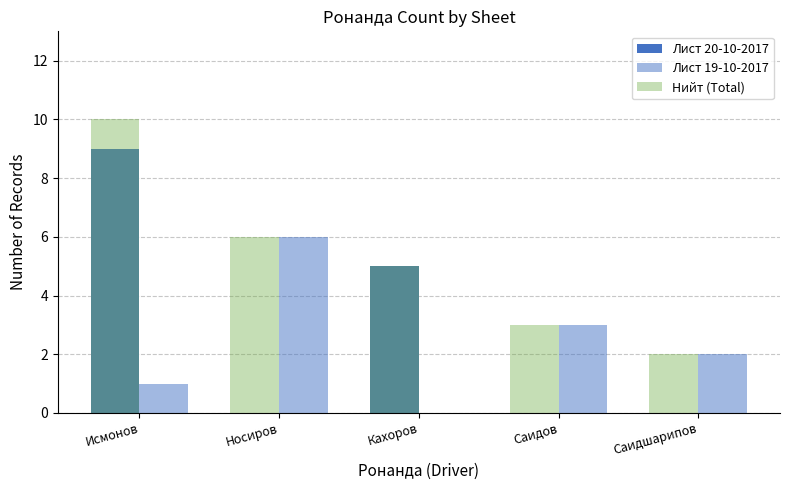

What is the label of the 1st bar from the right?

Саидшарипов